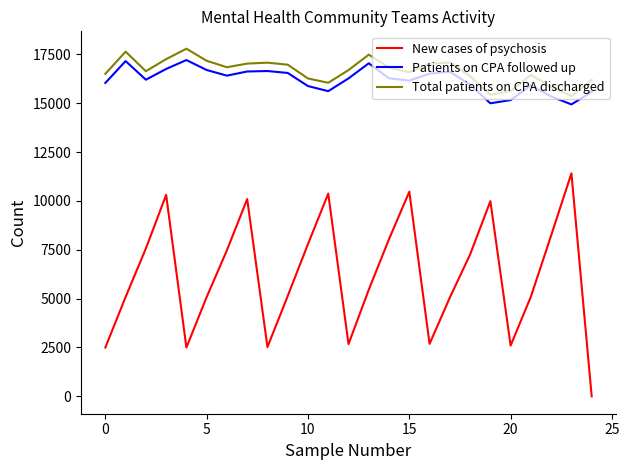

Count the number of categories in the chart.

25